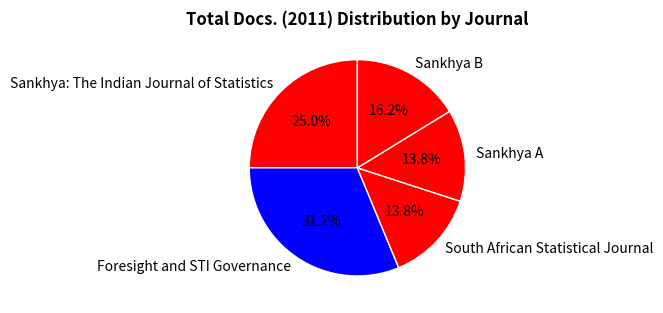

True or false: Sankhya: The Indian Journal of Statistics accounts for 13% of the total.

False